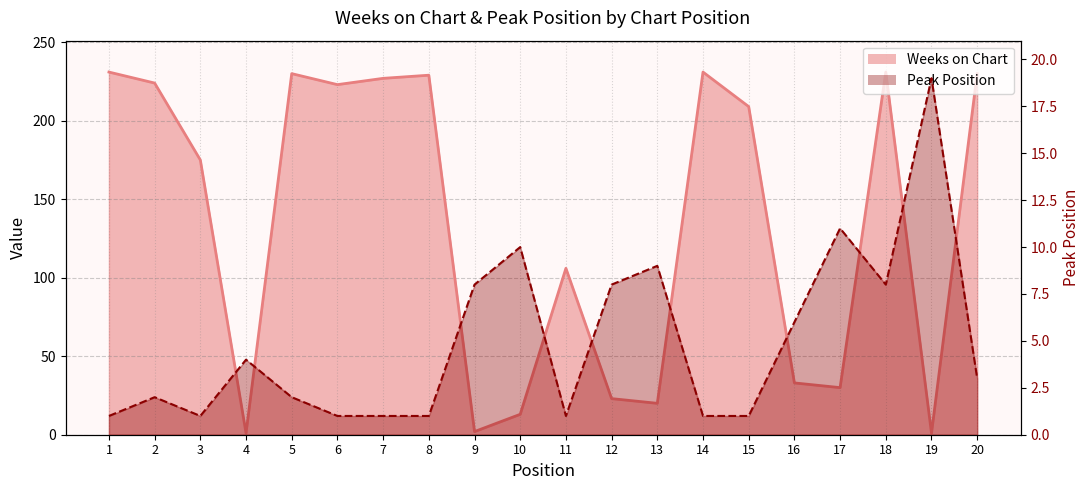

List the series in order of their overall mean, lowest first.

Peak Position, Weeks on Chart